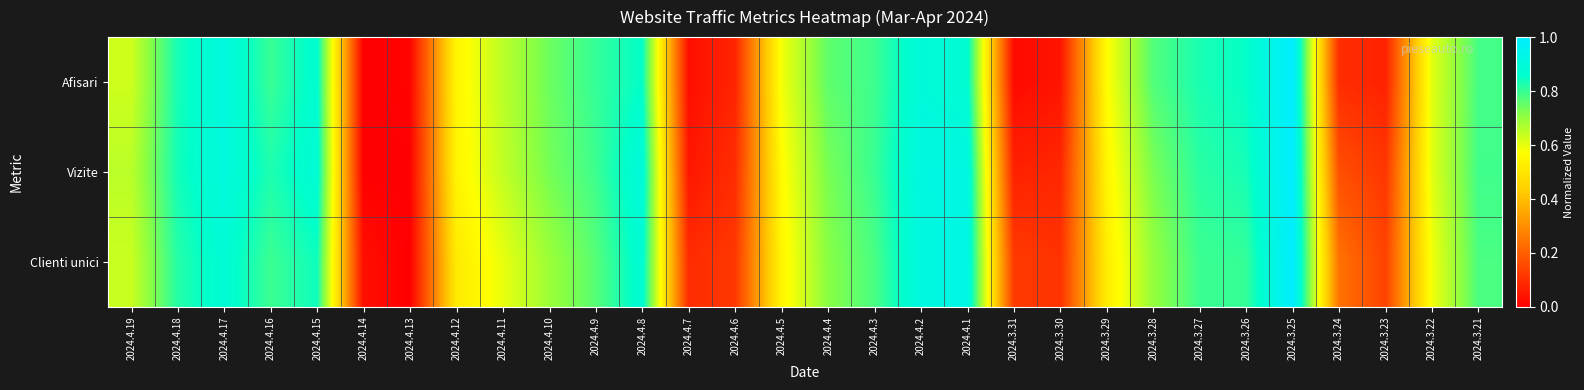

Reading left to right, transcribe all the data shown in this chart.

Afisari: 2024.4.19=0.6	2024.4.18=0.8	2024.4.17=0.9	2024.4.16=0.8	2024.4.15=0.9	2024.4.14=0.0	2024.4.13=0.0	2024.4.12=0.5	2024.4.11=0.7	2024.4.10=0.7	2024.4.9=0.8	2024.4.8=0.9	2024.4.7=0.0	2024.4.6=0.1	2024.4.5=0.6	2024.4.4=0.8	2024.4.3=0.8	2024.4.2=0.9	2024.4.1=0.9	2024.3.31=0.0	2024.3.30=0.0	2024.3.29=0.6	2024.3.28=0.8	2024.3.27=0.8	2024.3.26=0.9	2024.3.25=1.0	2024.3.24=0.1	2024.3.23=0.1	2024.3.22=0.6	2024.3.21=0.8
Vizite: 2024.4.19=0.7	2024.4.18=0.8	2024.4.17=0.9	2024.4.16=0.8	2024.4.15=0.9	2024.4.14=0.0	2024.4.13=0.0	2024.4.12=0.5	2024.4.11=0.6	2024.4.10=0.7	2024.4.9=0.8	2024.4.8=0.9	2024.4.7=0.0	2024.4.6=0.1	2024.4.5=0.6	2024.4.4=0.7	2024.4.3=0.8	2024.4.2=0.9	2024.4.1=0.9	2024.3.31=0.1	2024.3.30=0.1	2024.3.29=0.5	2024.3.28=0.7	2024.3.27=0.8	2024.3.26=0.8	2024.3.25=1.0	2024.3.24=0.2	2024.3.23=0.1	2024.3.22=0.6	2024.3.21=0.8
Clienti unici: 2024.4.19=0.6	2024.4.18=0.8	2024.4.17=0.9	2024.4.16=0.8	2024.4.15=0.8	2024.4.14=0.0	2024.4.13=0.0	2024.4.12=0.5	2024.4.11=0.6	2024.4.10=0.7	2024.4.9=0.8	2024.4.8=0.9	2024.4.7=0.1	2024.4.6=0.1	2024.4.5=0.5	2024.4.4=0.7	2024.4.3=0.8	2024.4.2=0.9	2024.4.1=0.9	2024.3.31=0.1	2024.3.30=0.1	2024.3.29=0.5	2024.3.28=0.7	2024.3.27=0.8	2024.3.26=0.8	2024.3.25=1.0	2024.3.24=0.2	2024.3.23=0.1	2024.3.22=0.6	2024.3.21=0.8